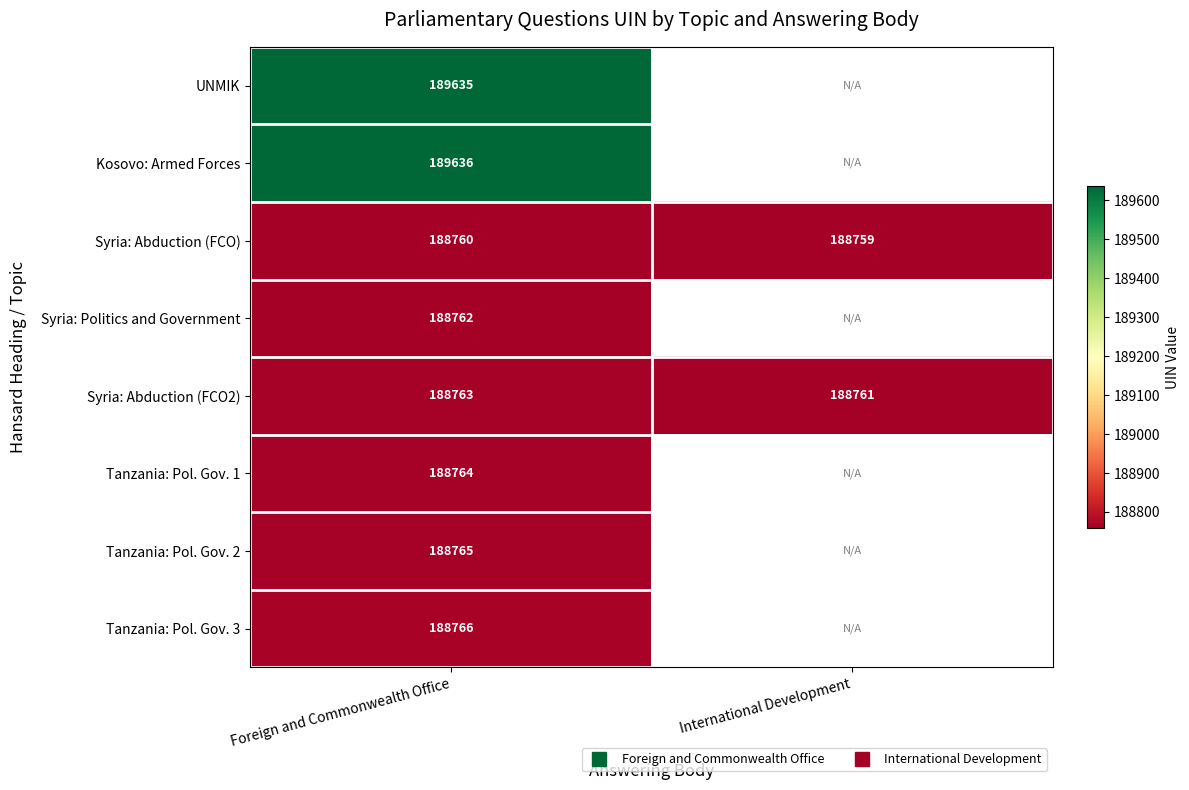

What value does the Syria: Abduction (FCO2) series have at Foreign and Commonwealth Office?

188763.0